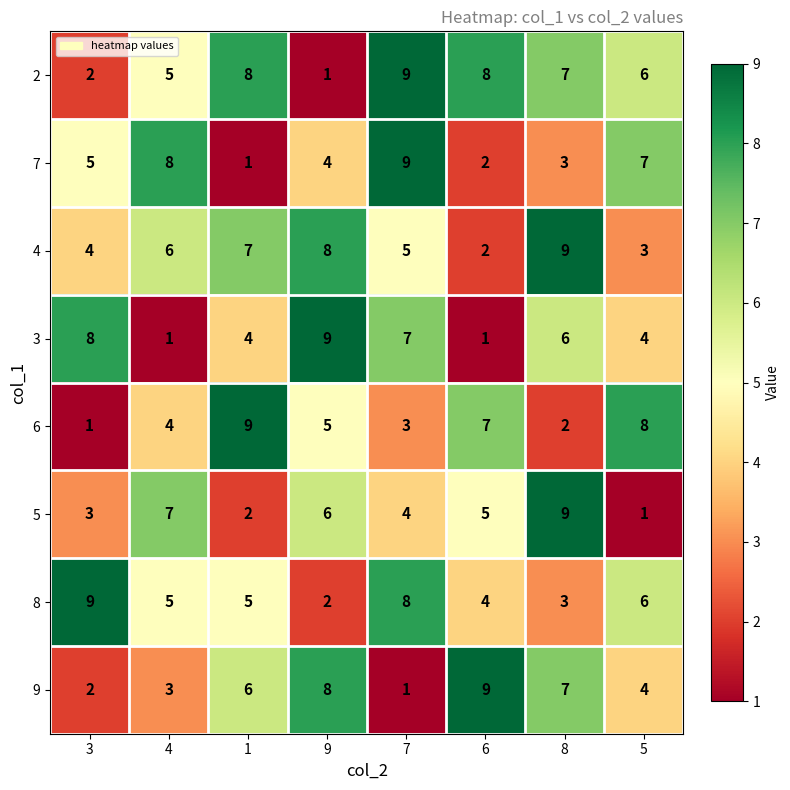

What is the difference between the maximum and minimum values in the 9 series?

8